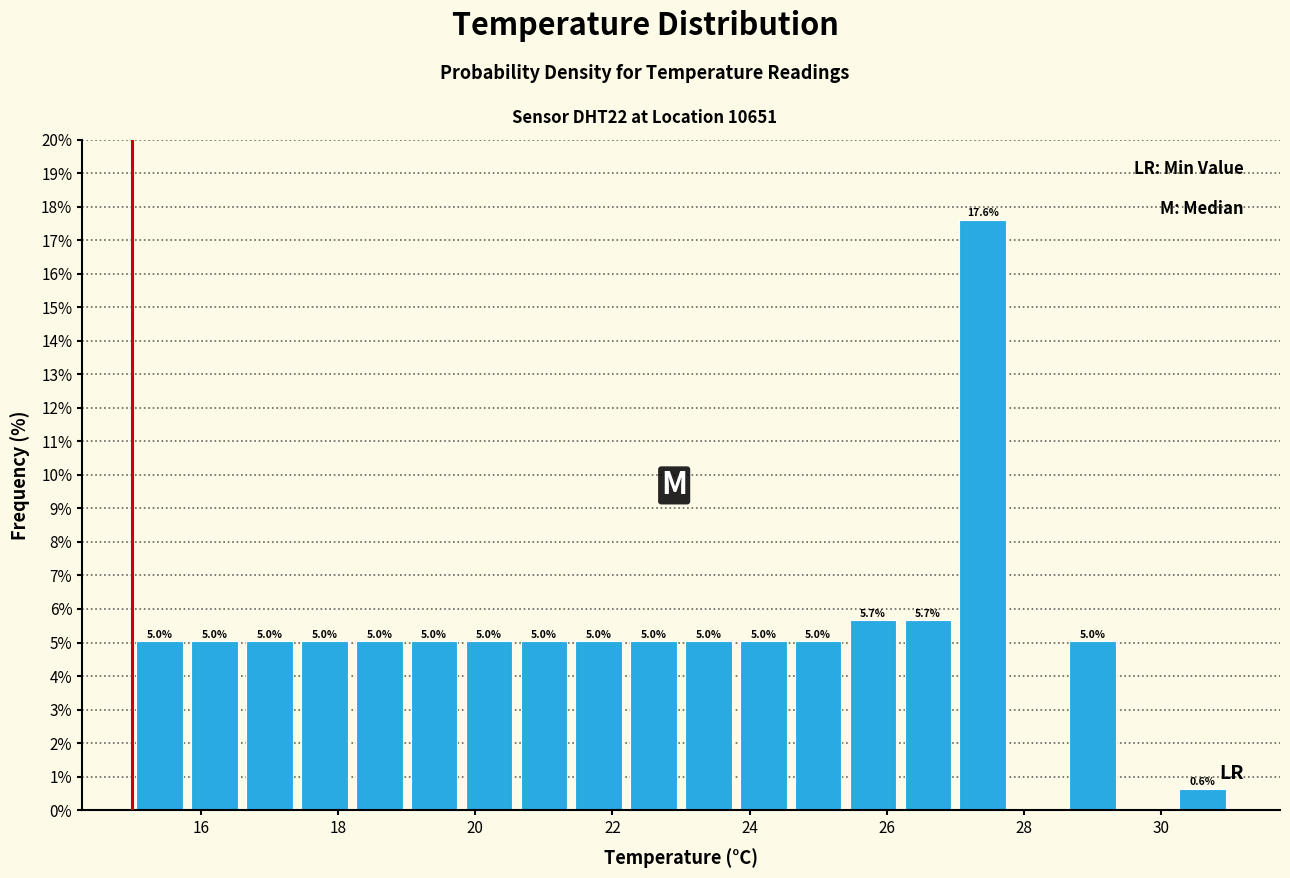

Over which range of the x-axis is the bar tallest?

27.0 to 27.8